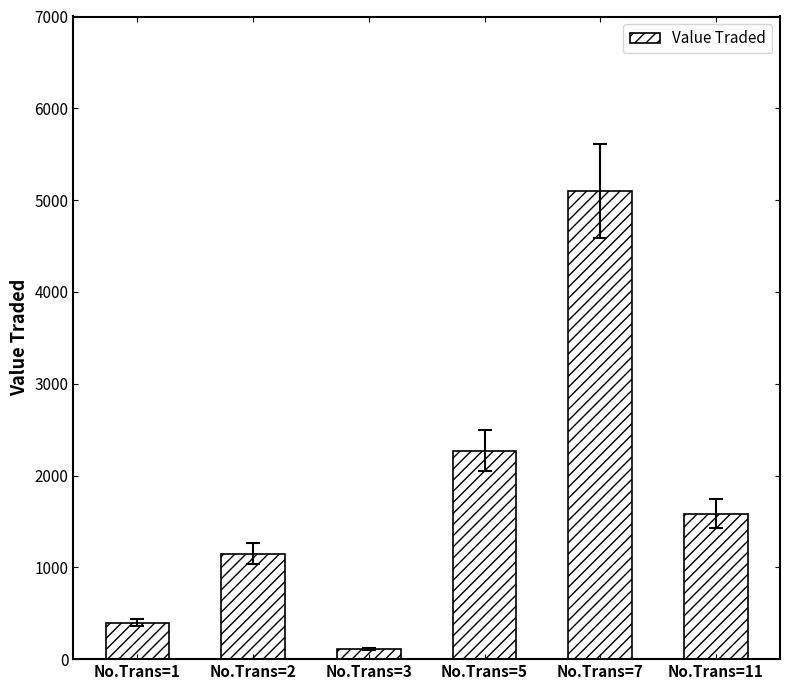

What is the greatest value displayed?

5100